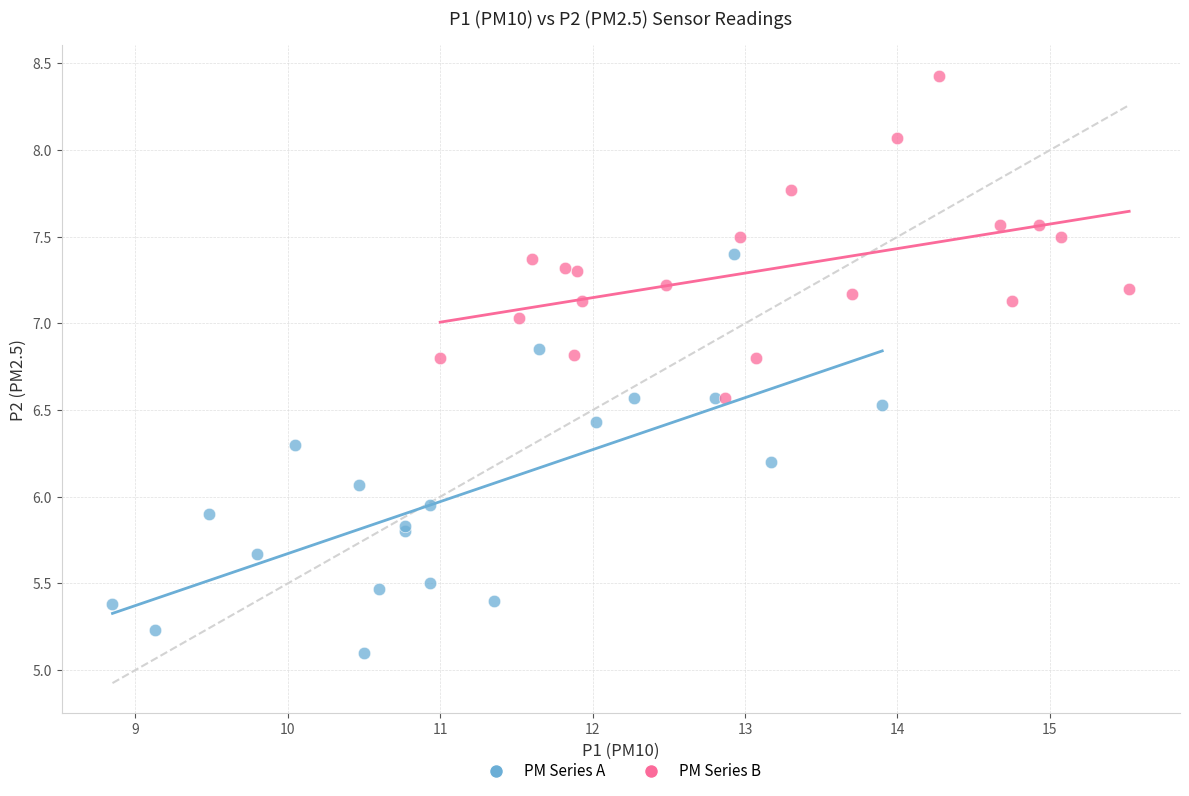

Which series reaches the minimum Y coordinate?

PM Series A